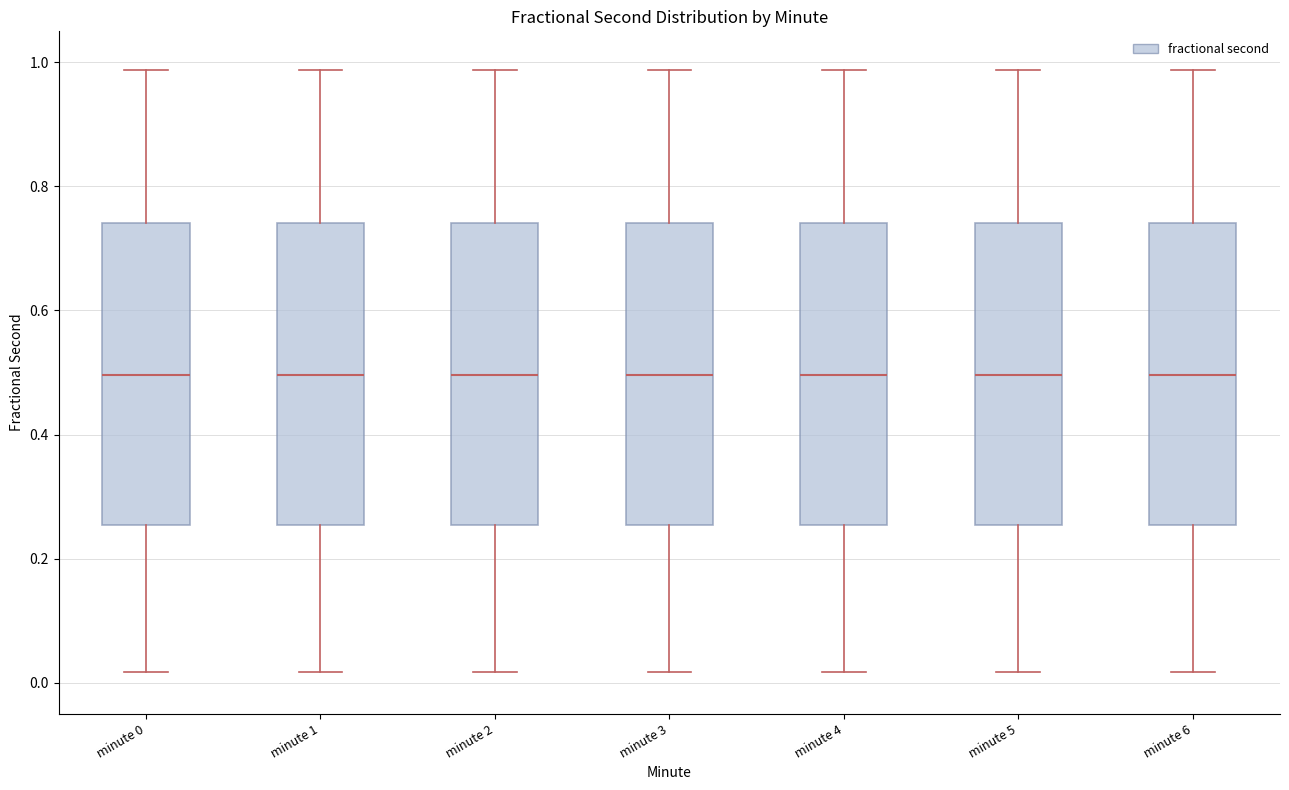

Reading left to right, read every box against the y-axis: the position of its median line, the range the box covers, and the ends of its whiskers. The values are not printed on the chart, so give them approximately, as read against the axis.

minute 0: median 0.50, box 0.26 to 0.74, whiskers 0.02 to 0.98
minute 1: median 0.50, box 0.26 to 0.74, whiskers 0.02 to 0.98
minute 2: median 0.50, box 0.26 to 0.74, whiskers 0.02 to 0.98
minute 3: median 0.50, box 0.26 to 0.74, whiskers 0.02 to 0.98
minute 4: median 0.50, box 0.26 to 0.74, whiskers 0.02 to 0.98
minute 5: median 0.50, box 0.26 to 0.74, whiskers 0.02 to 0.98
minute 6: median 0.50, box 0.26 to 0.74, whiskers 0.02 to 0.98